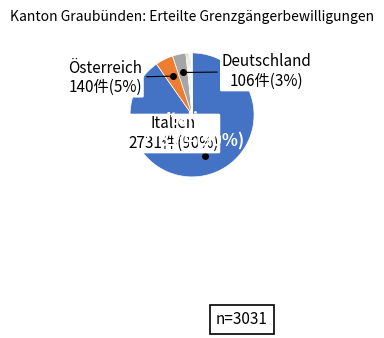

To the nearest percent, what is the average slice percentage?

8%